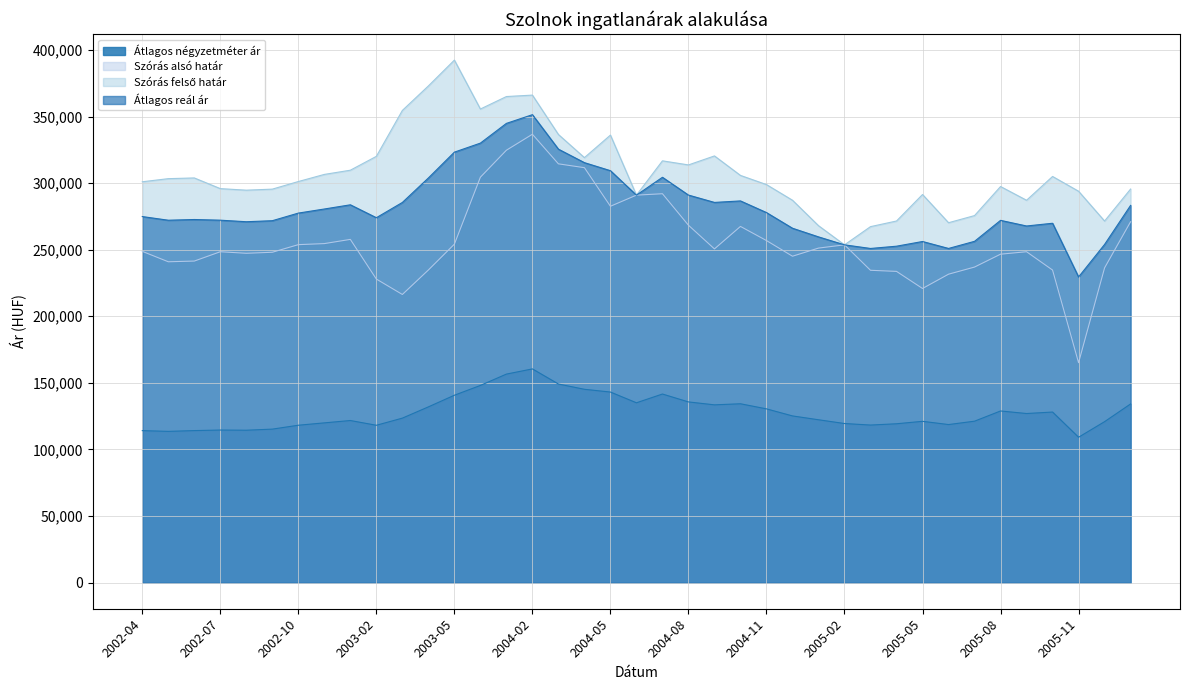

Between 2002-11 and 2005-03, which series saw the biggest shift?

Szórás felső határ